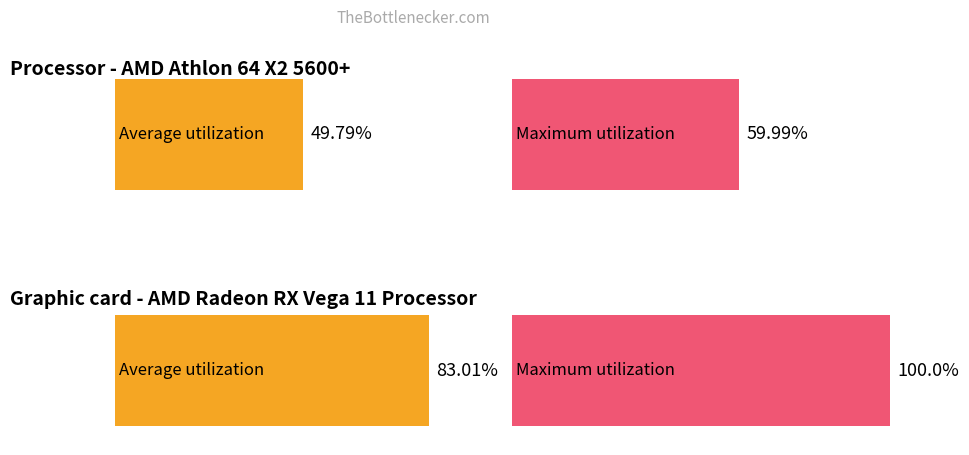

Rank the series by their average value, from highest to lowest.

Maximum utilization, Average utilization